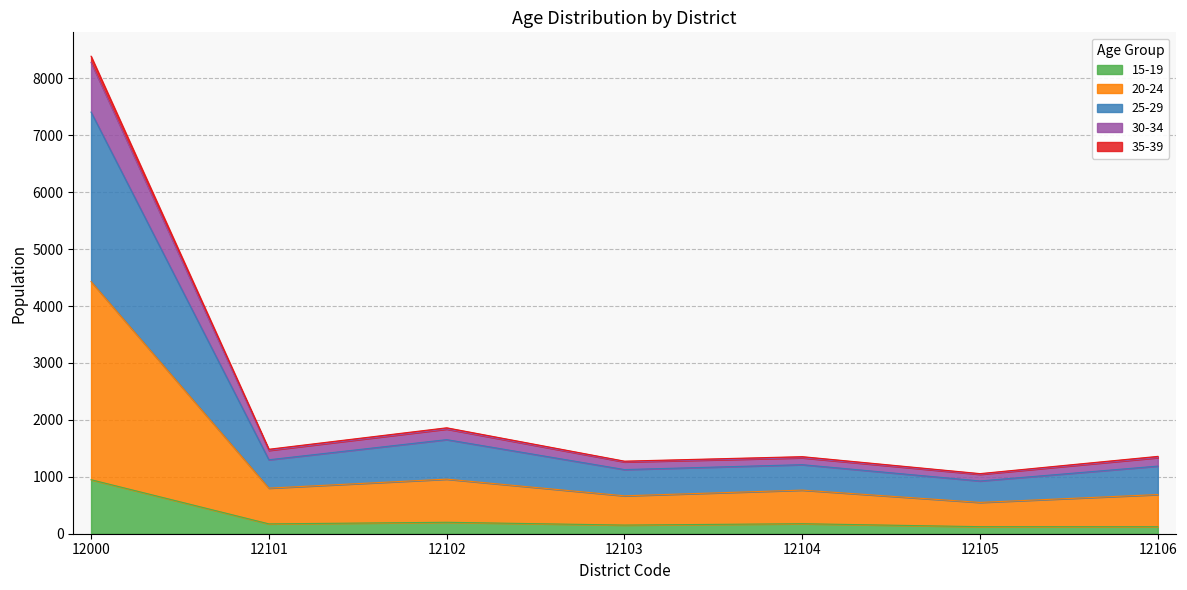

How many lines are shown in the chart?

5